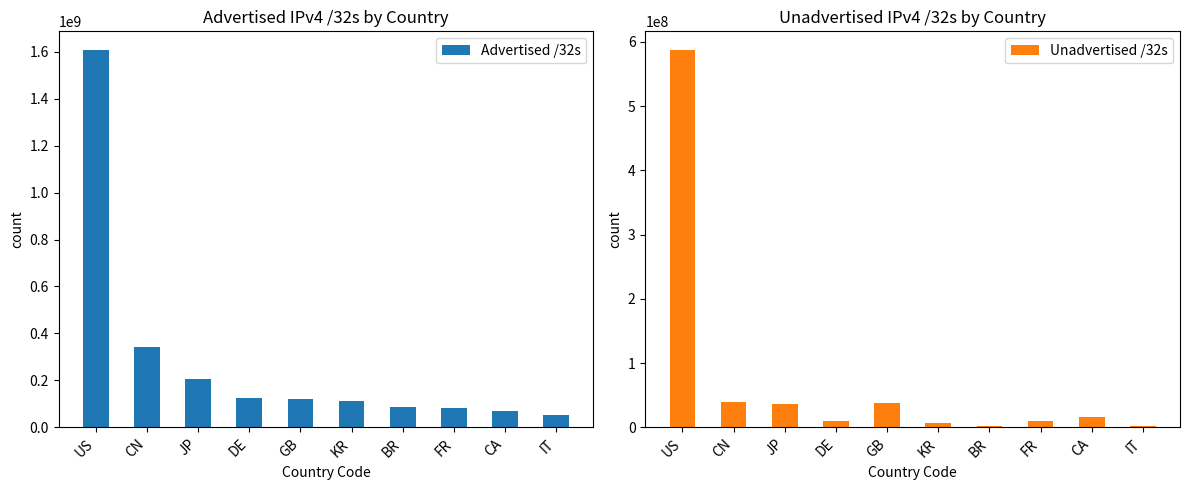

What is the label of the 4th bar from the left?

DE